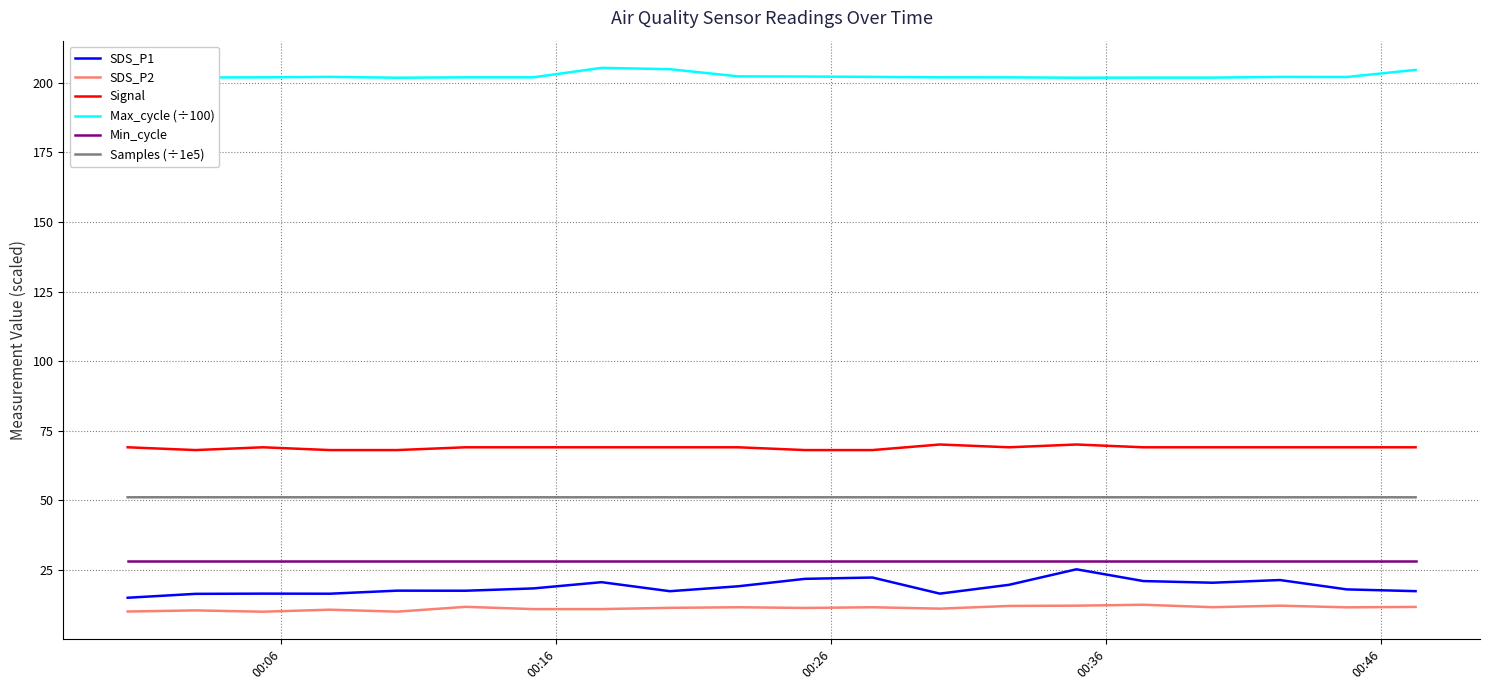

True or false: Min_cycle and Max_cycle (÷100) cross at least once.

False